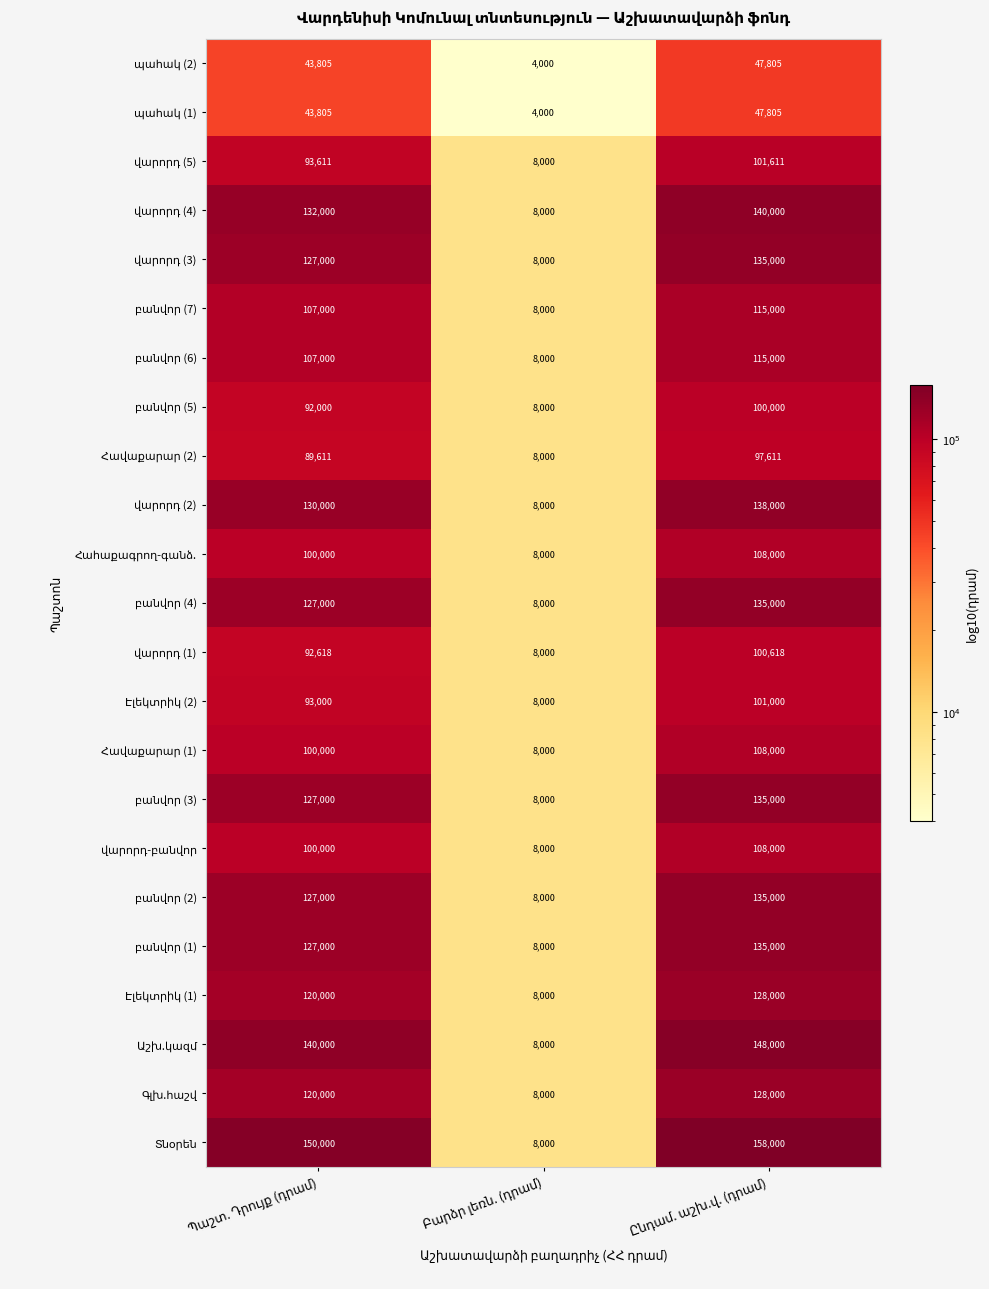

What is the minimum value shown in the chart?

4000